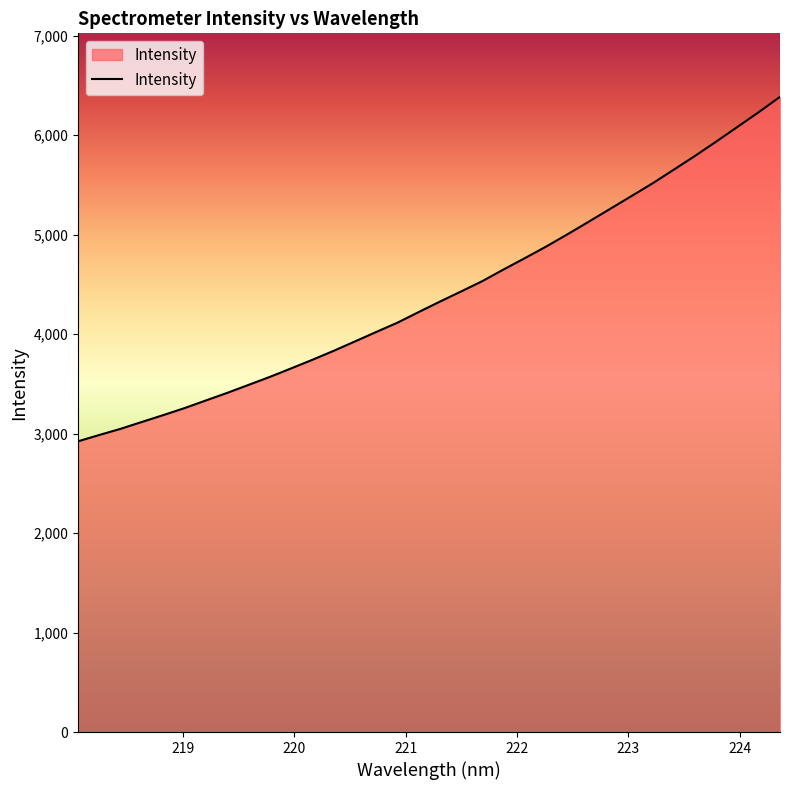

What is the maximum value shown in the chart?

6386.0